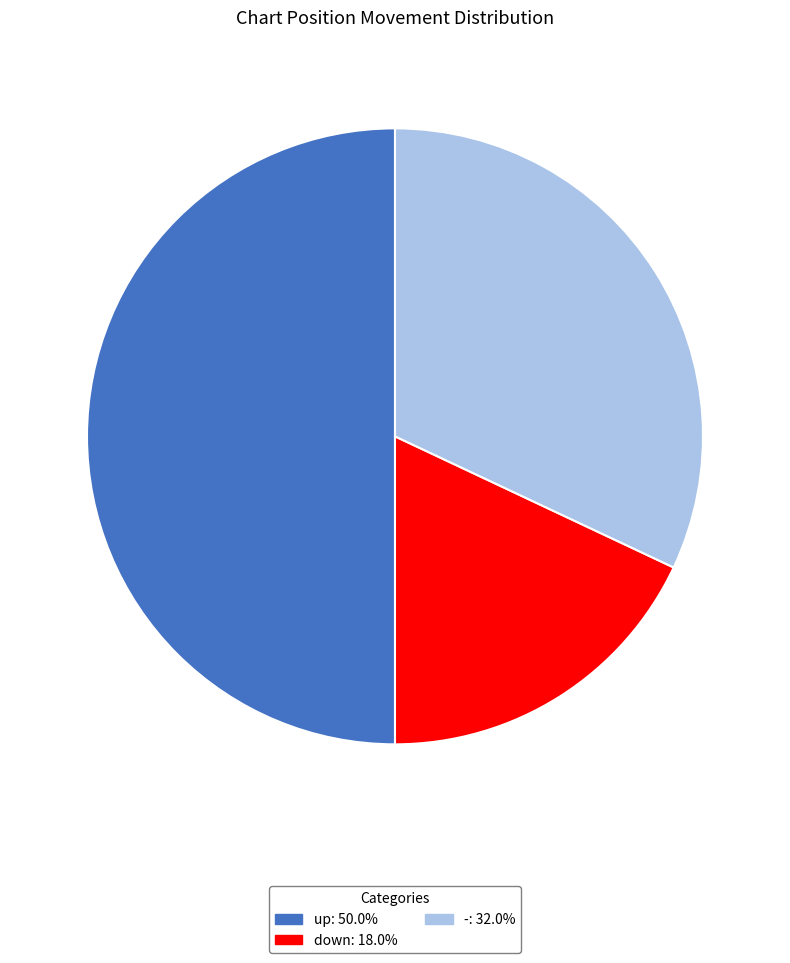

What is the smallest slice in the pie chart?

down